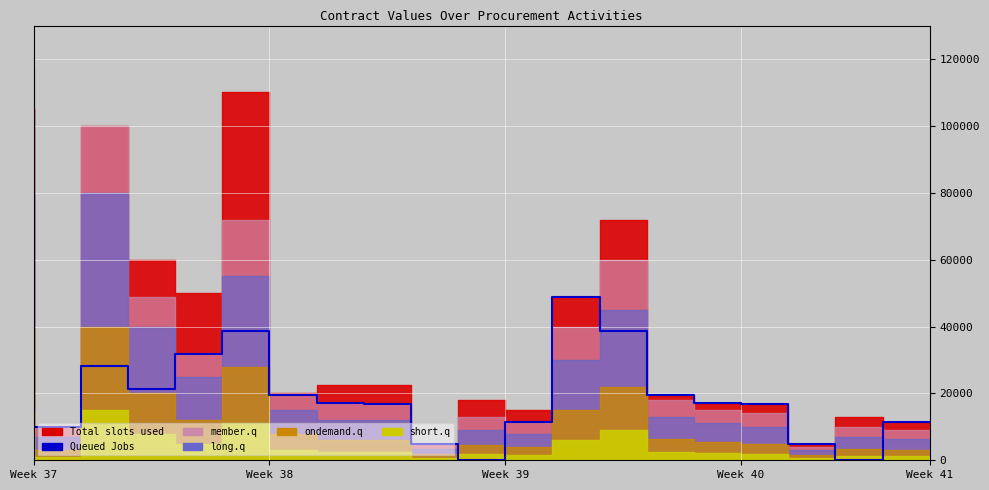

How many data points are less than 17130?

9